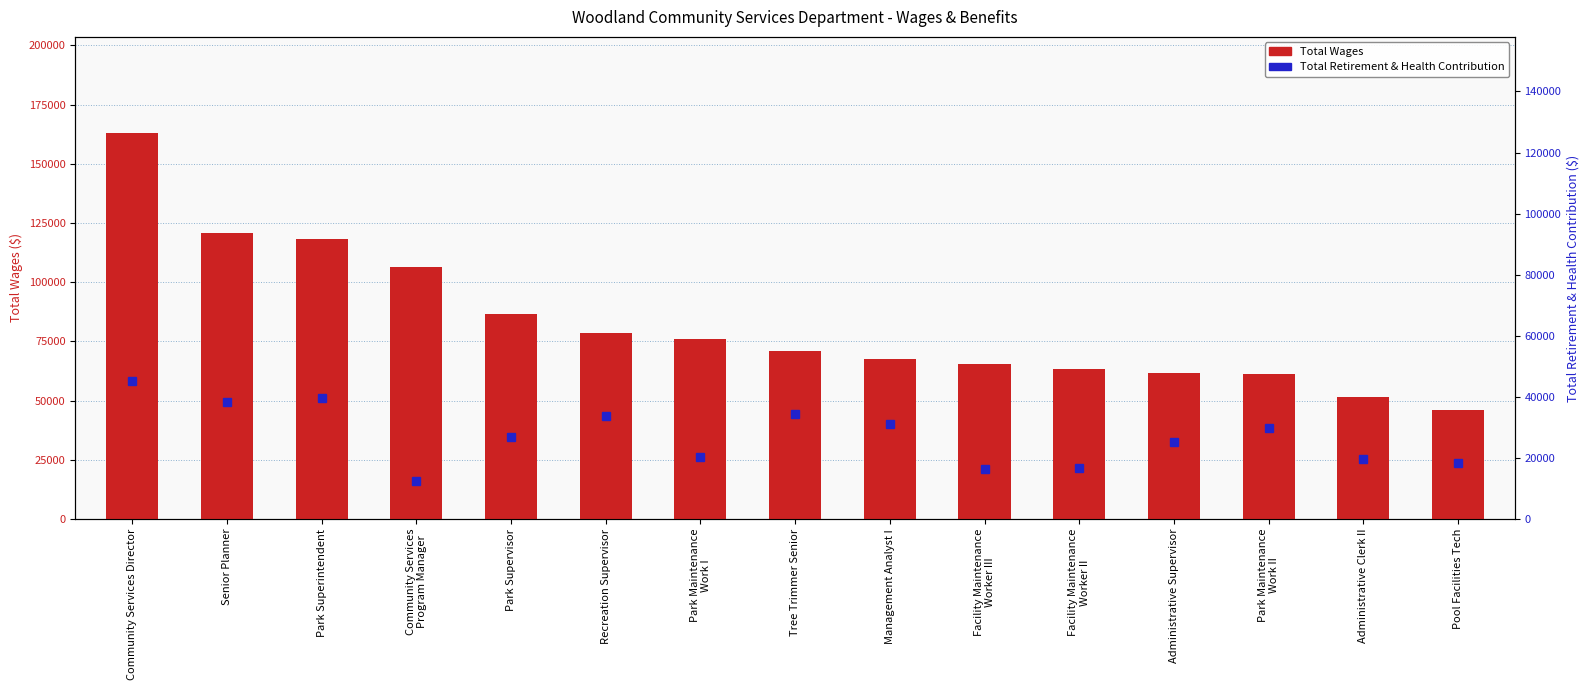

Reading left to right, what are all the values shown in this chart?

Total Wages: 162894	120705	118105	106382	86495	78671	76075	70968	67678	65457	63283	61868	61359	51565	45967
Total Retirement & Health Contribution: 45104	38336	39703	12414	26825	33832	20408	34550	31166	16230	16735	25074	29823	19752	18310